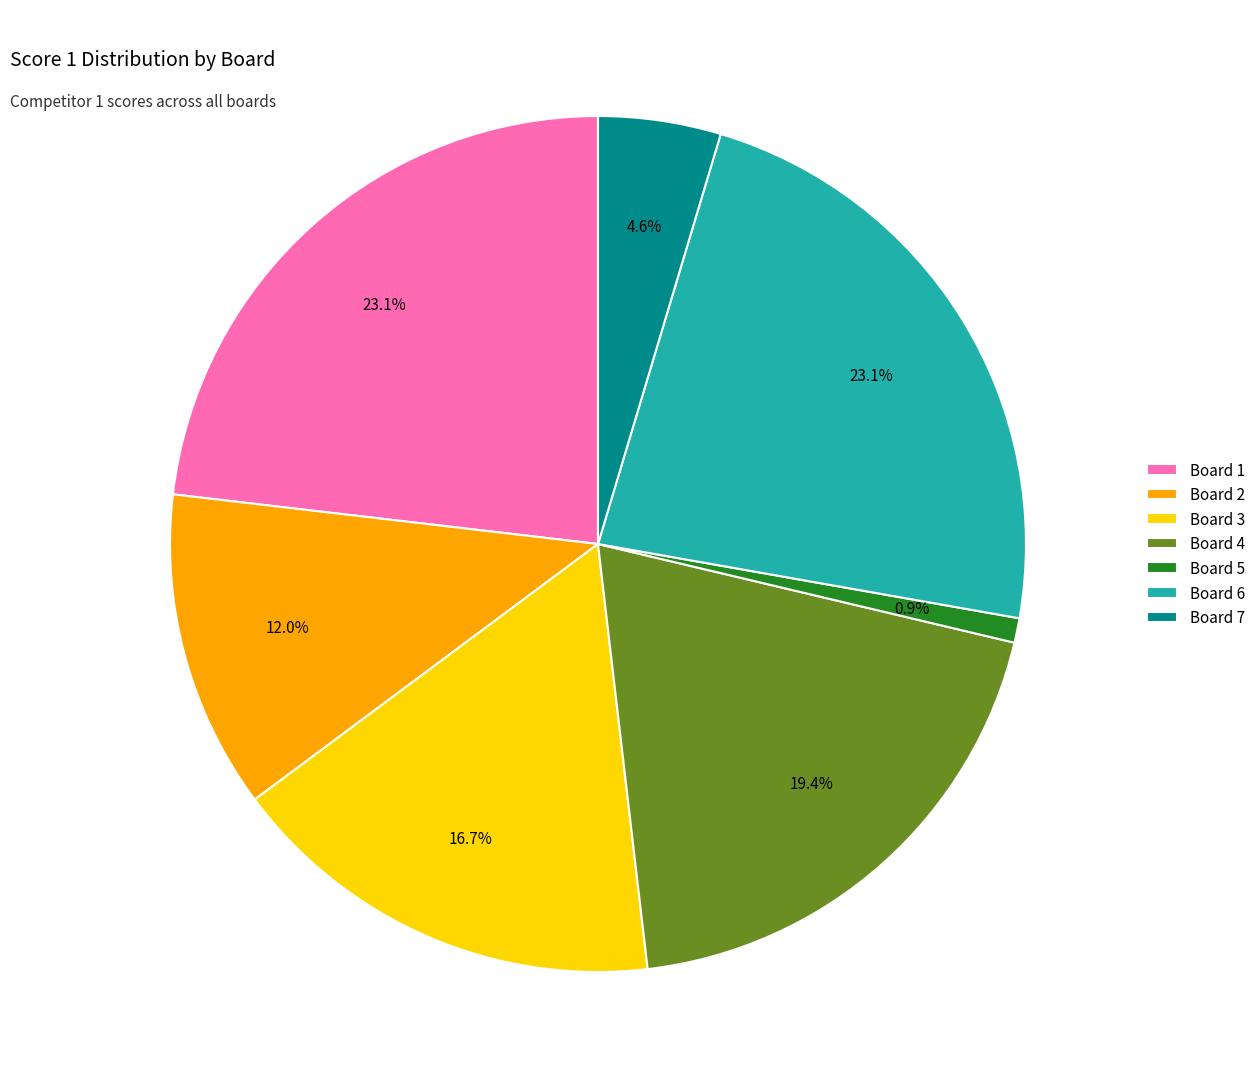

The Board 3 slice represents 17% of the pie. True or false?

True